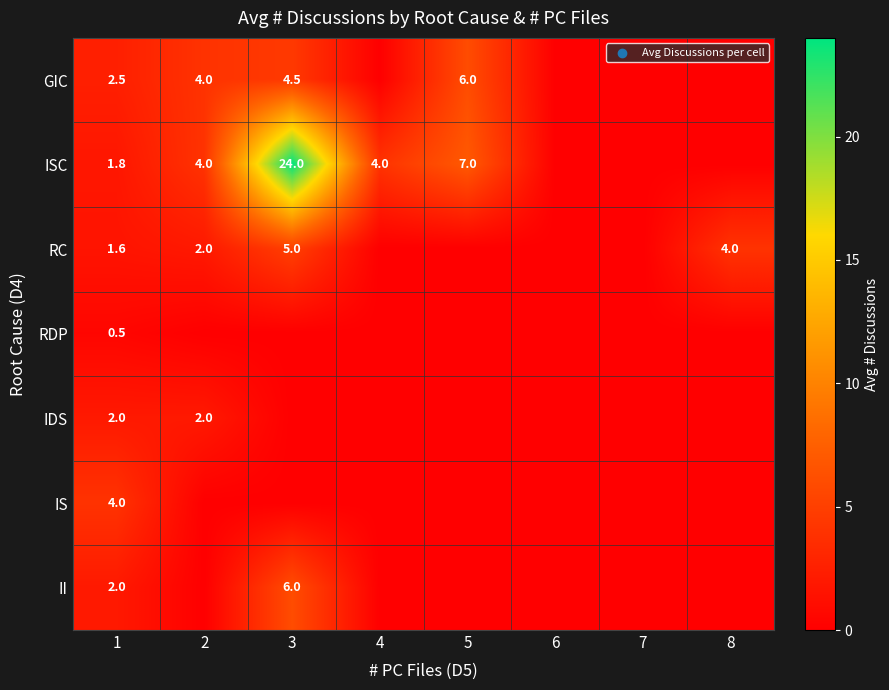

The value of II at 3 is 6.0. True or false?

True